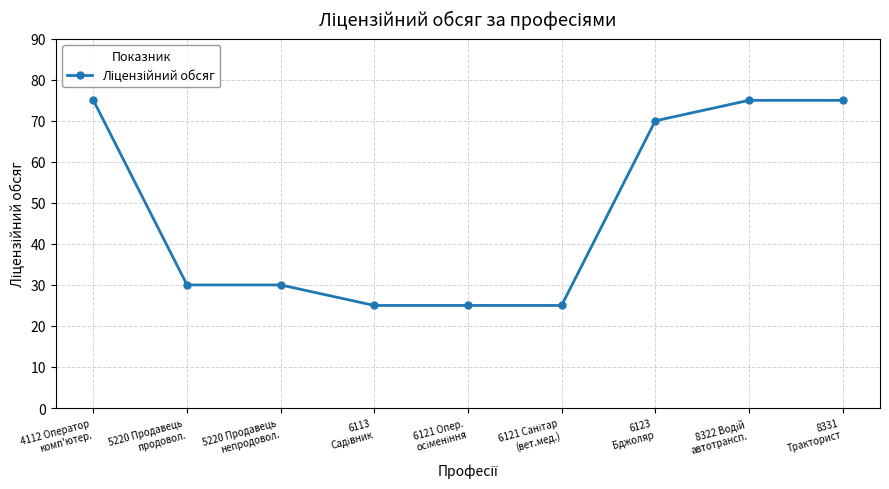

Where does the data first go above 30?

4112 Оператор
комп'ютер.